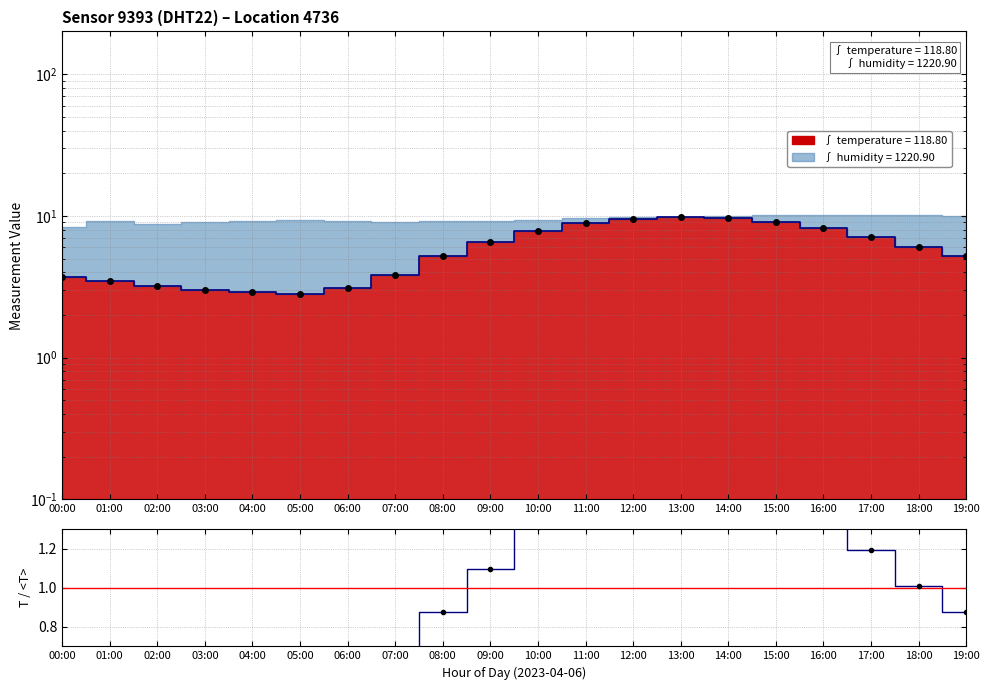

Where is temp/mean nearest to the value 1?

18:00